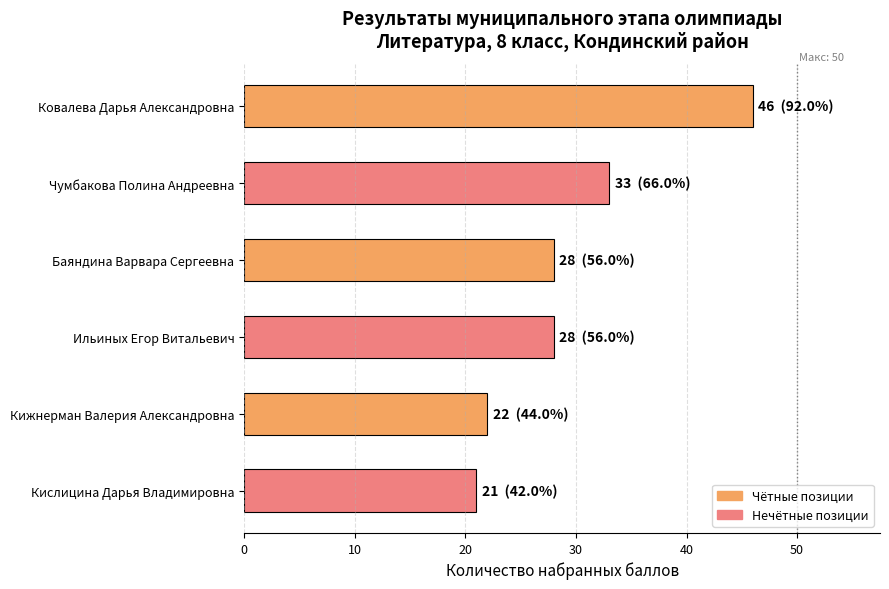

What is the greatest value displayed?

46